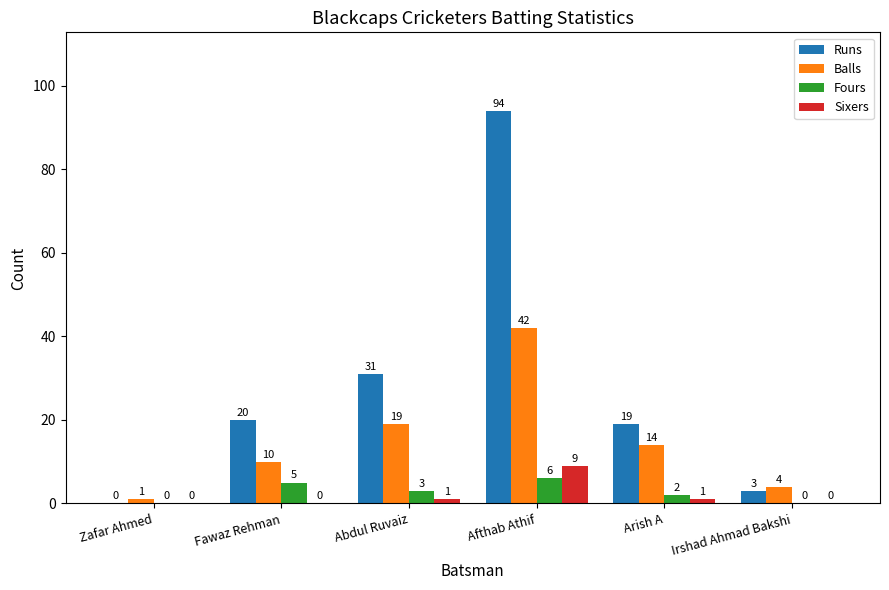

What are all the series names shown in the legend?

Runs, Balls, Fours, Sixers